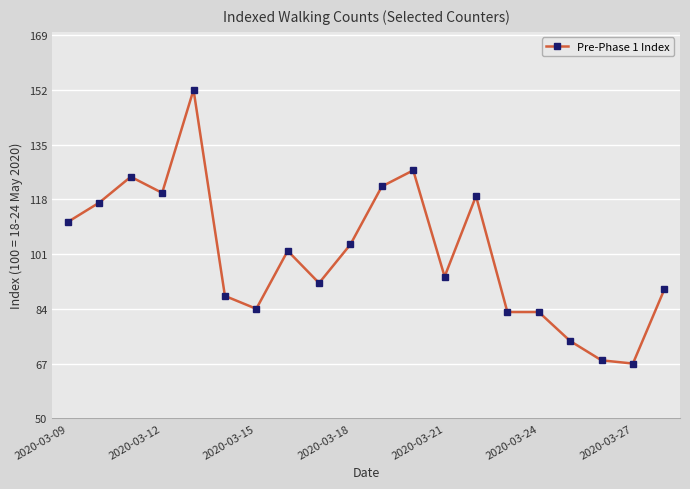

Reading left to right, what are all the values shown in this chart?

111	117	125	120	152	88	84	102	92	104	122	127	94	119	83	83	74	68	67	90